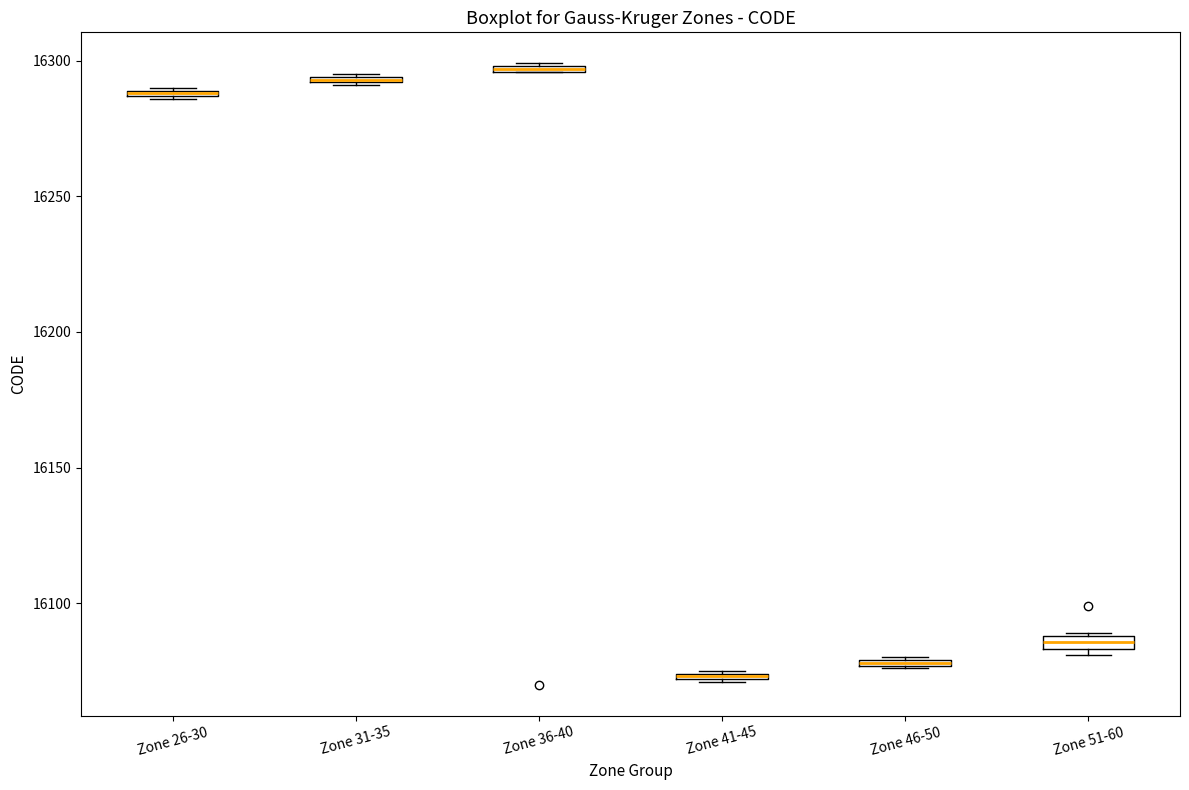

Where is the upper edge of the box for Zone 51-60 on the y-axis? The values are not printed on the chart, so give them approximately, as read against the axis.

16090